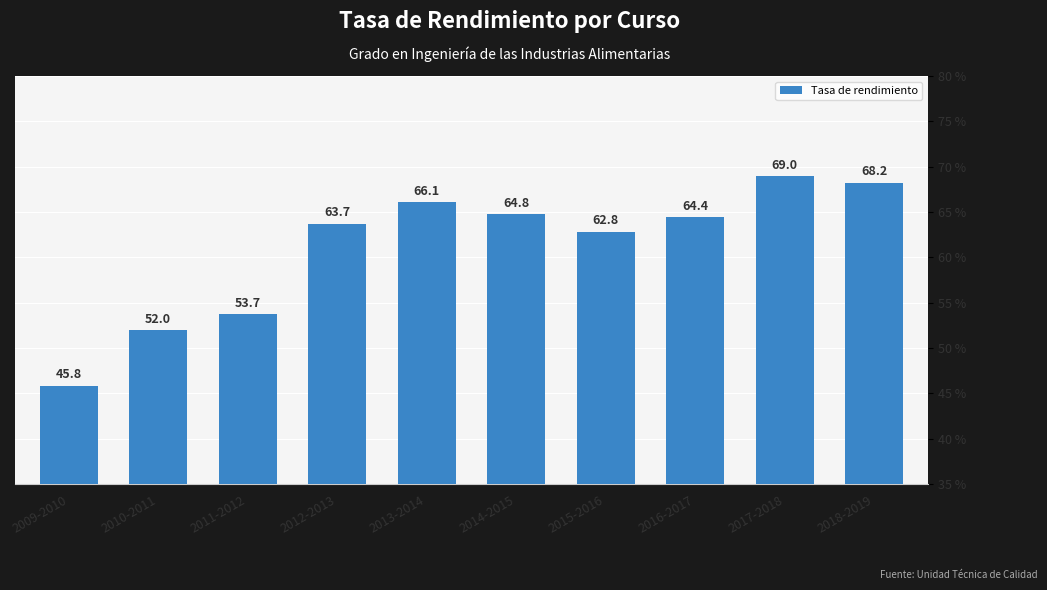

What is the change in value from 2013-2014 to 2014-2015?

-1.3